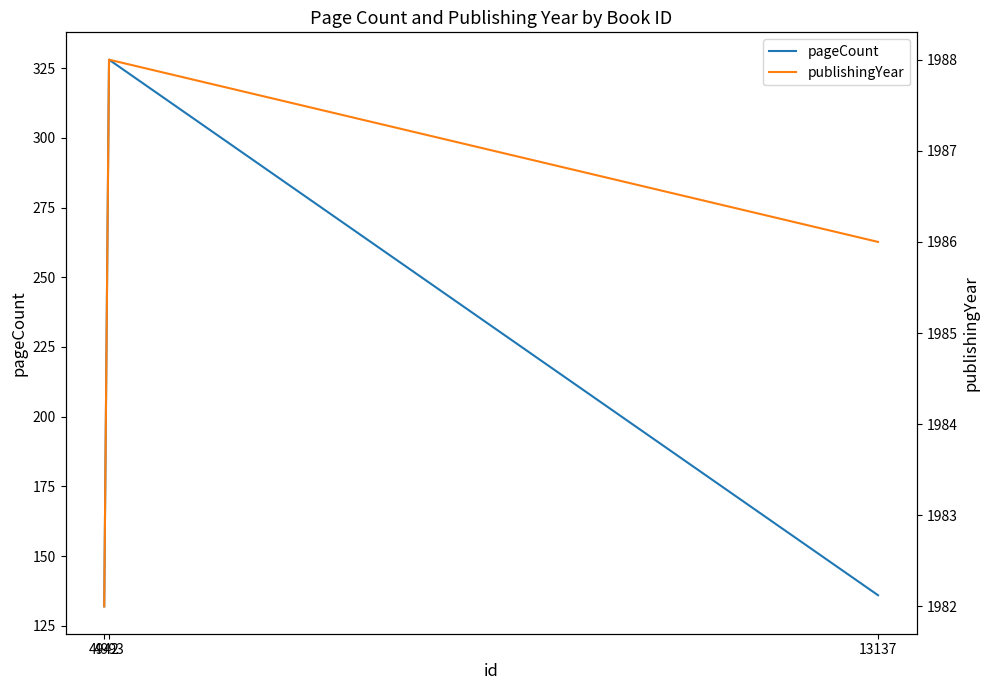

Count the publishingYear values in the range 1982 to 1988.

3